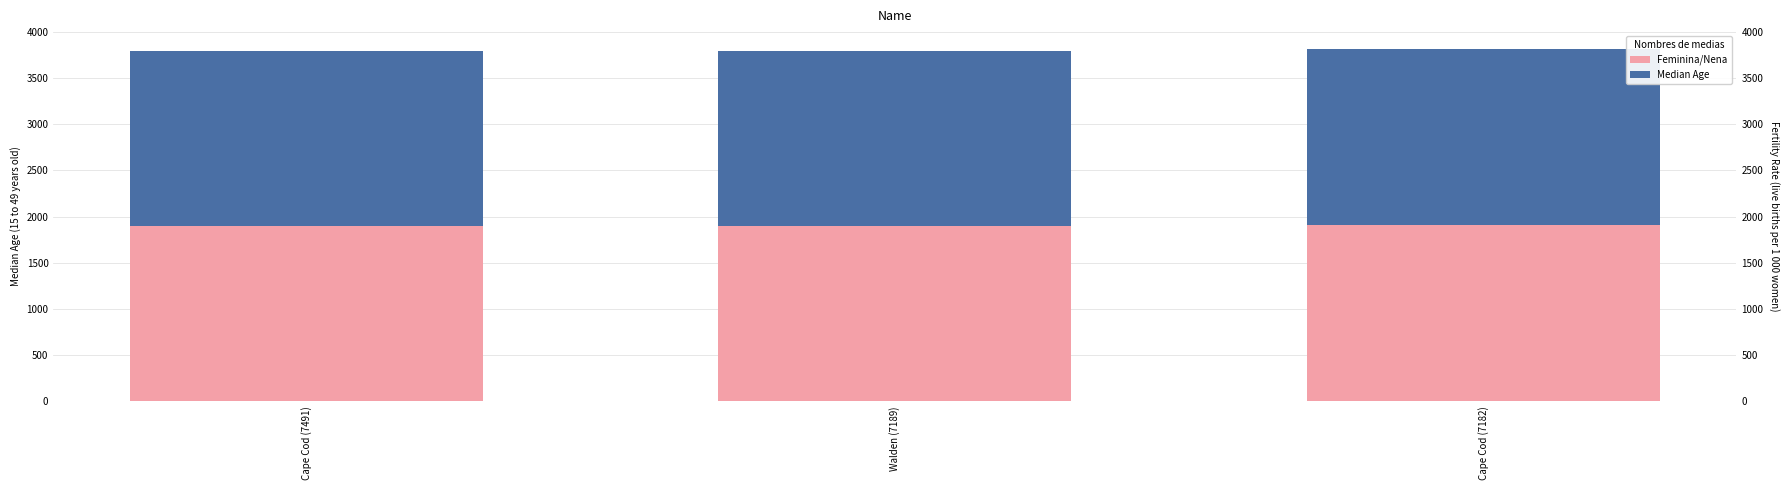

What is the label of the 3rd bar from the left?

Cape Cod (7182)